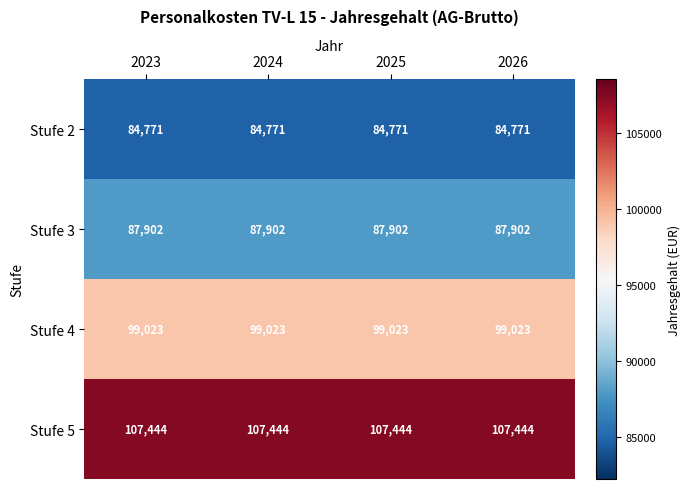

What is the spread (max minus min) of values at 2024?

22673